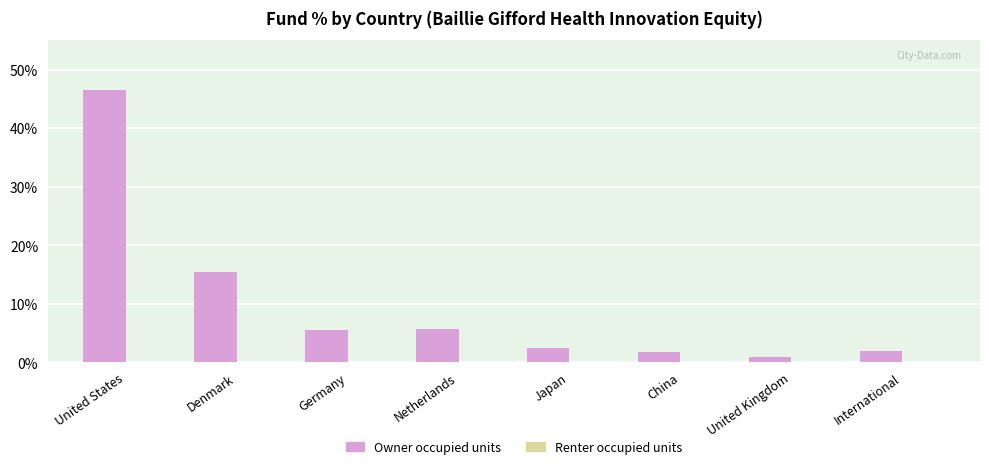

The chart shows a value of 46.6 at United States. True or false?

True